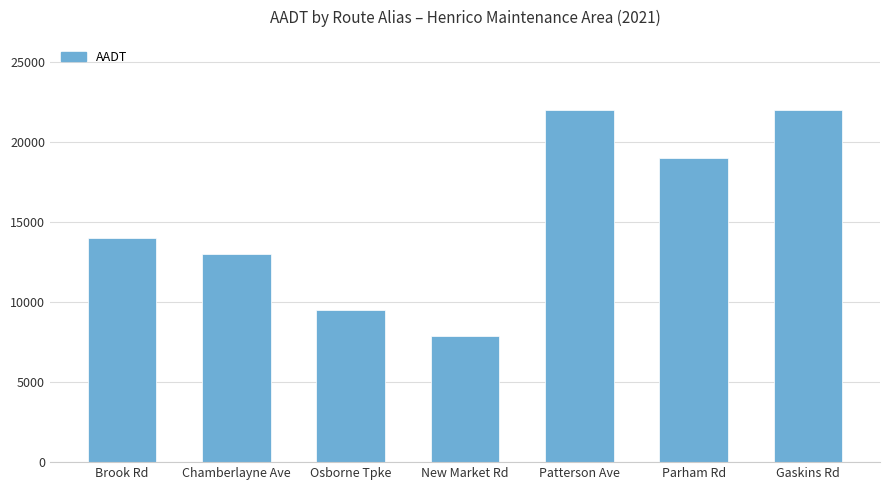

What is the label of the 1st bar from the left?

Brook Rd